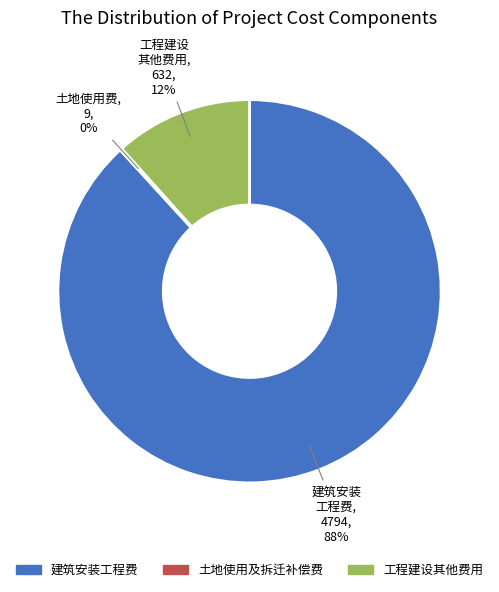

Which slice is the largest?

建筑安装工程费